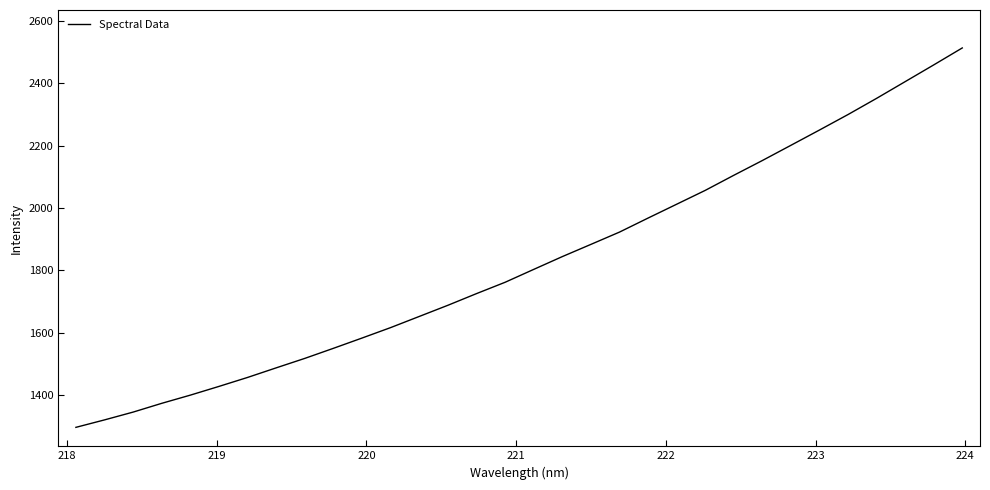

What is the smallest value displayed?

1296.2